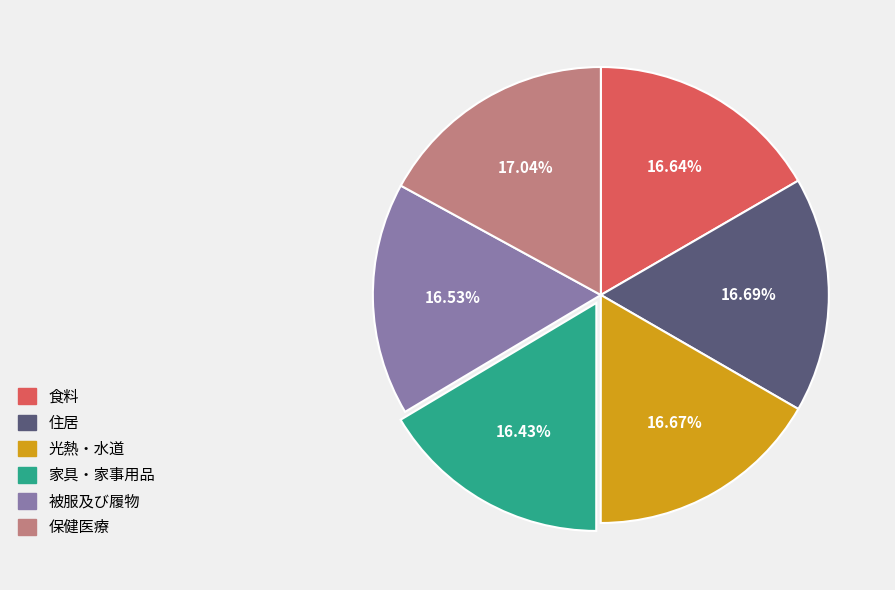

What percentage do 光熱・水道 and 被服及び履物 together represent?

33.2%